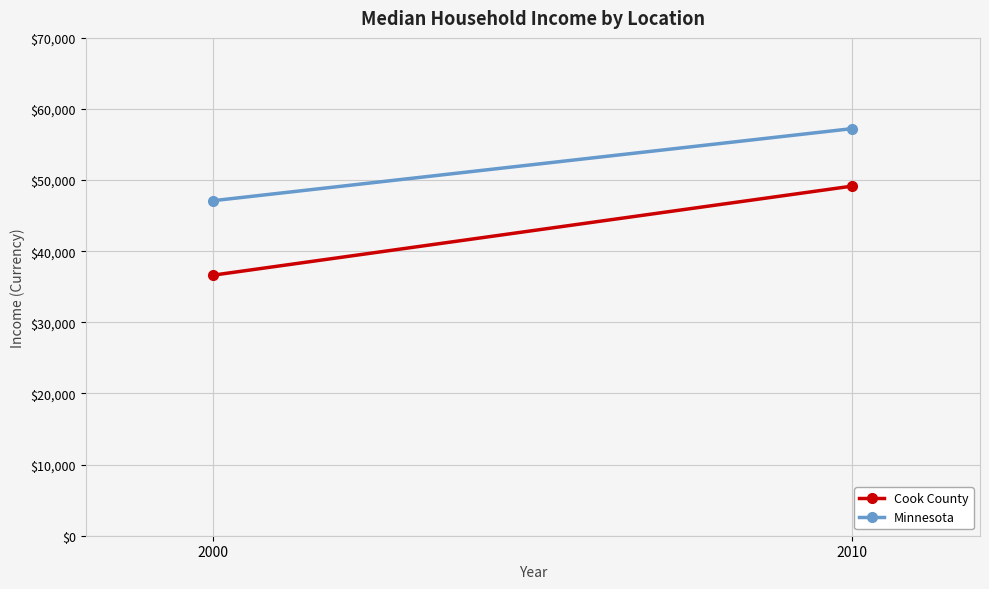

At which label is Cook County closest to 42901?

2000